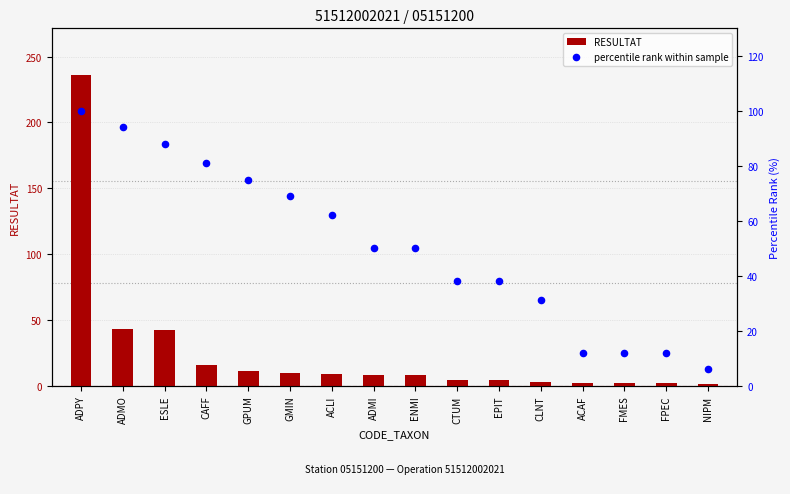

What is the total value across all series at ENMI?

58